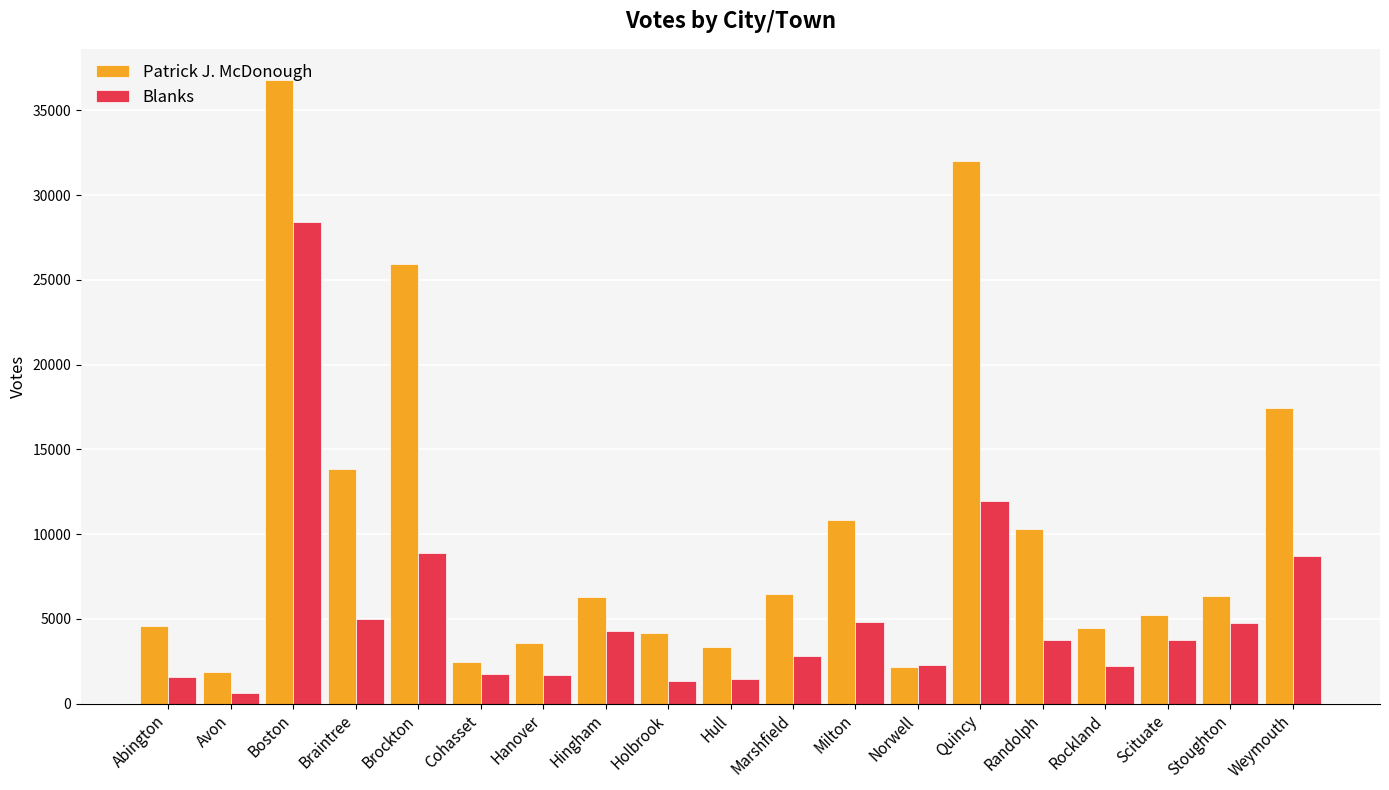

True or false: Patrick J. McDonough has a value of 5249 at Scituate.

True